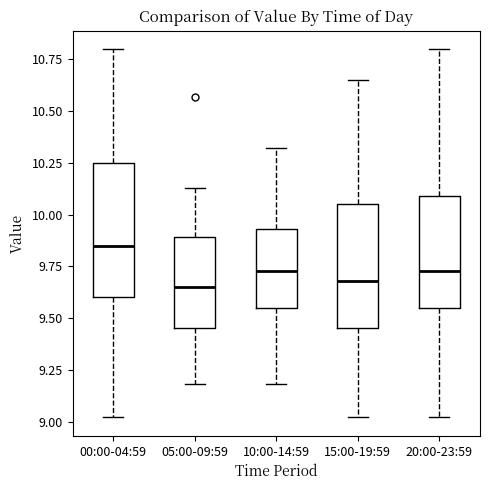

Reading left to right, read every box against the y-axis: the position of its median line, the range the box covers, and the ends of its whiskers. The values are not printed on the chart, so give them approximately, as read against the axis.

00:00-04:59: median 9.85, box 9.60 to 10.25, whiskers 9.00 to 10.80
05:00-09:59: median 9.65, box 9.45 to 9.90, whiskers 9.20 to 10.15
10:00-14:59: median 9.75, box 9.55 to 9.95, whiskers 9.20 to 10.30
15:00-19:59: median 9.70, box 9.45 to 10.05, whiskers 9.00 to 10.65
20:00-23:59: median 9.75, box 9.55 to 10.10, whiskers 9.00 to 10.80